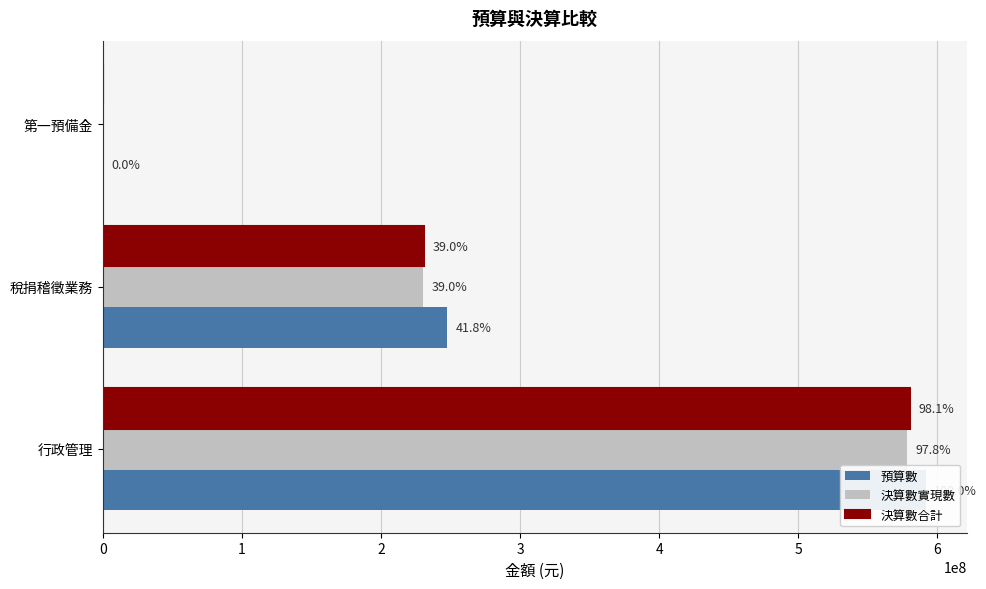

Which series has the widest spread of values?

預算數